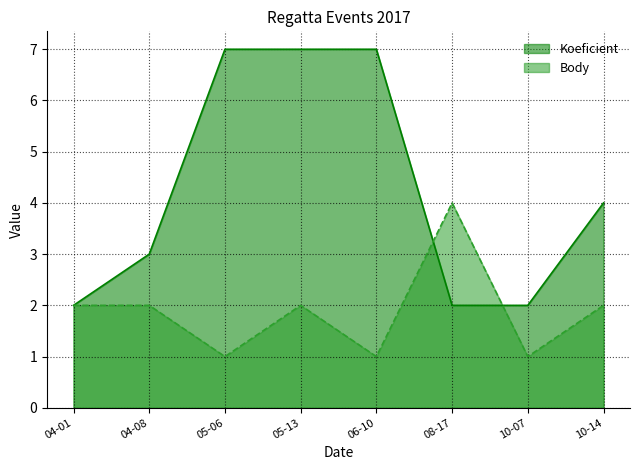

What position from the left is 06-10?

5